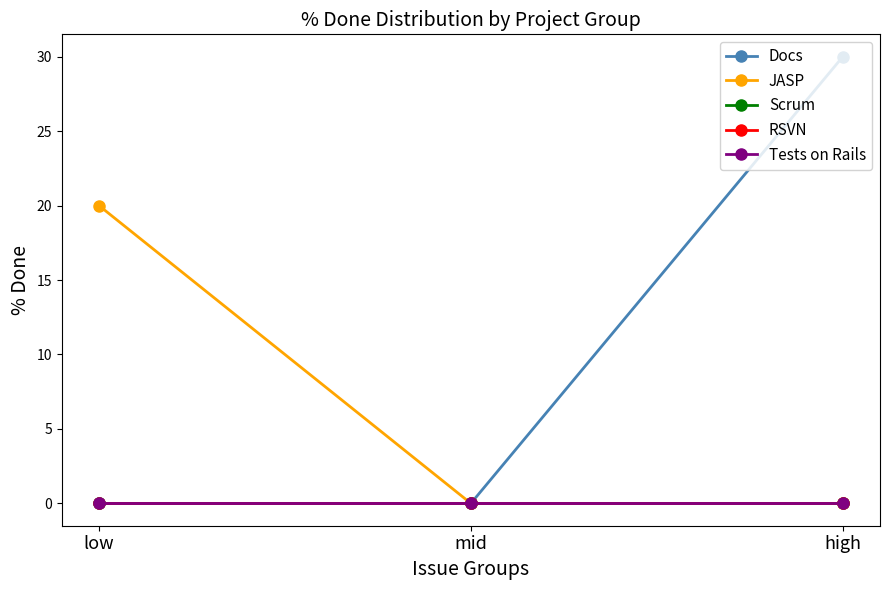

At low, list the series in order from smallest to largest.

Docs, Scrum, RSVN, Tests on Rails, JASP